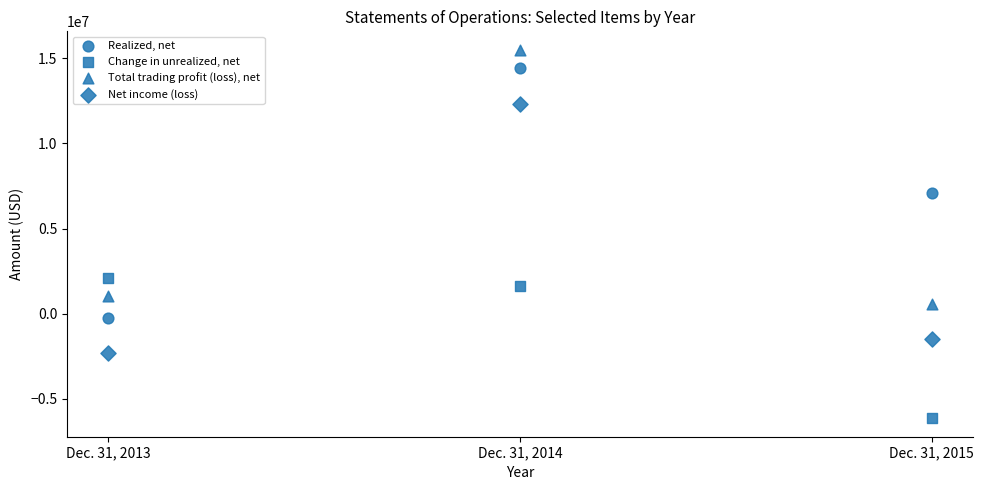

Count the number of points in this scatter plot.

12